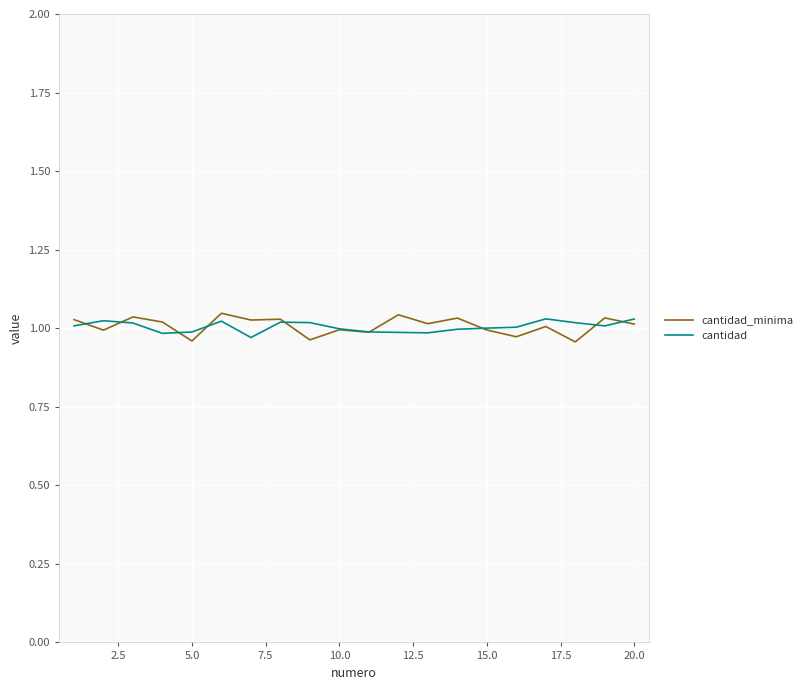

What are all the series names shown in the legend?

cantidad_minima, cantidad